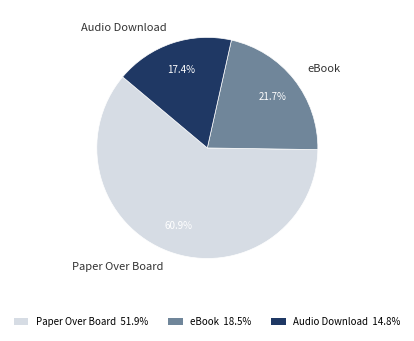

To the nearest percent, what is the combined percentage of eBook and Paper Over Board?

83%